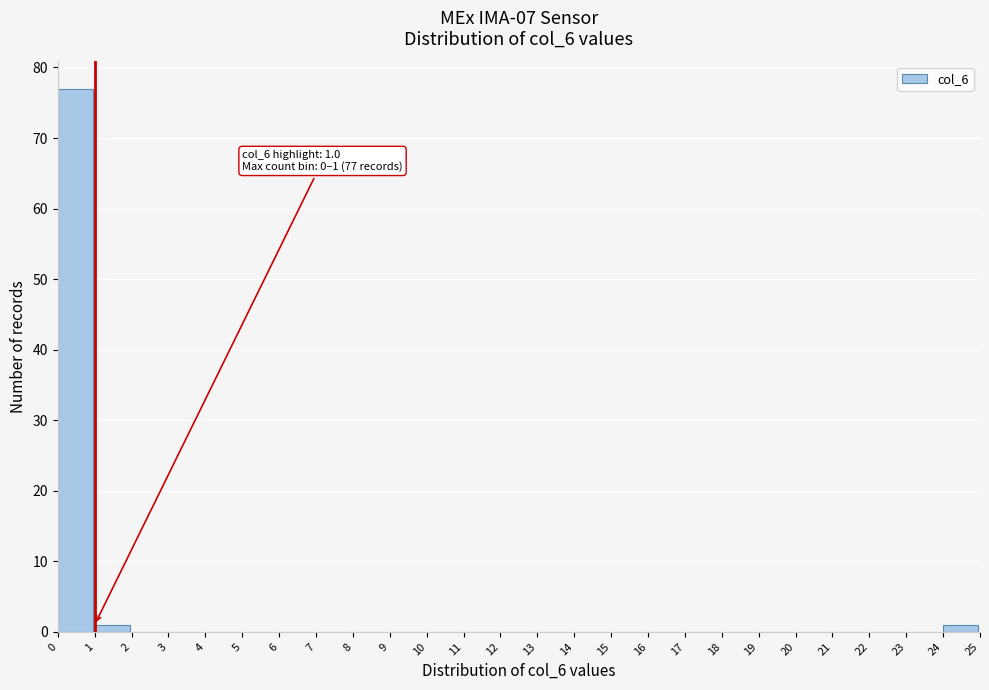

Over which range of the x-axis is the bar tallest?

0 to 1